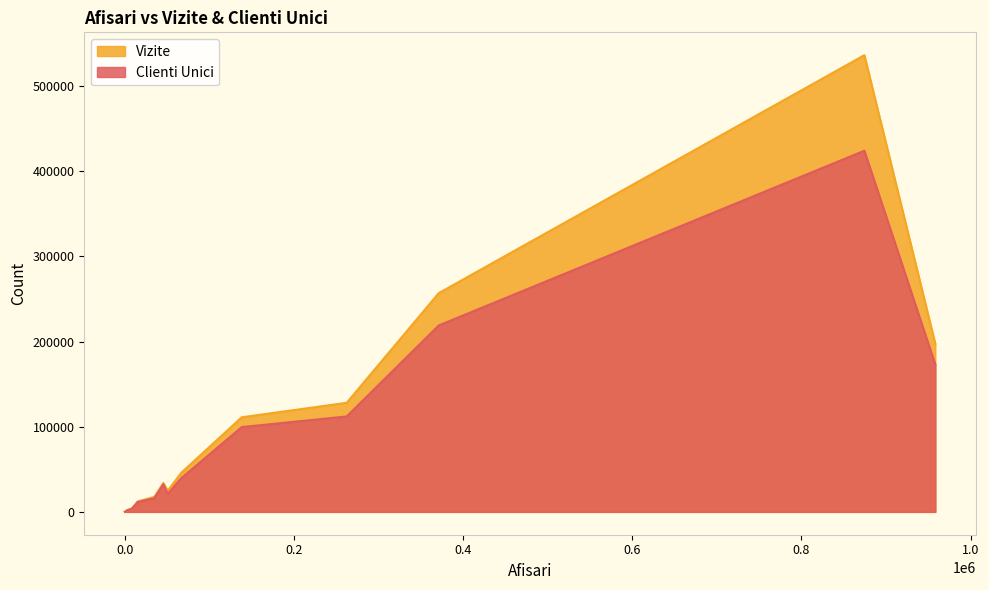

What is the maximum value shown in the chart?

536457